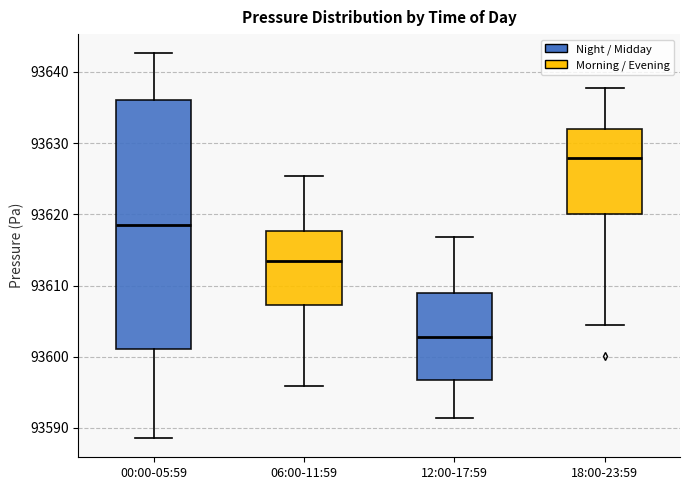

Comparing the boxes themselves (not the whiskers), which one is the tallest?

00:00-05:59